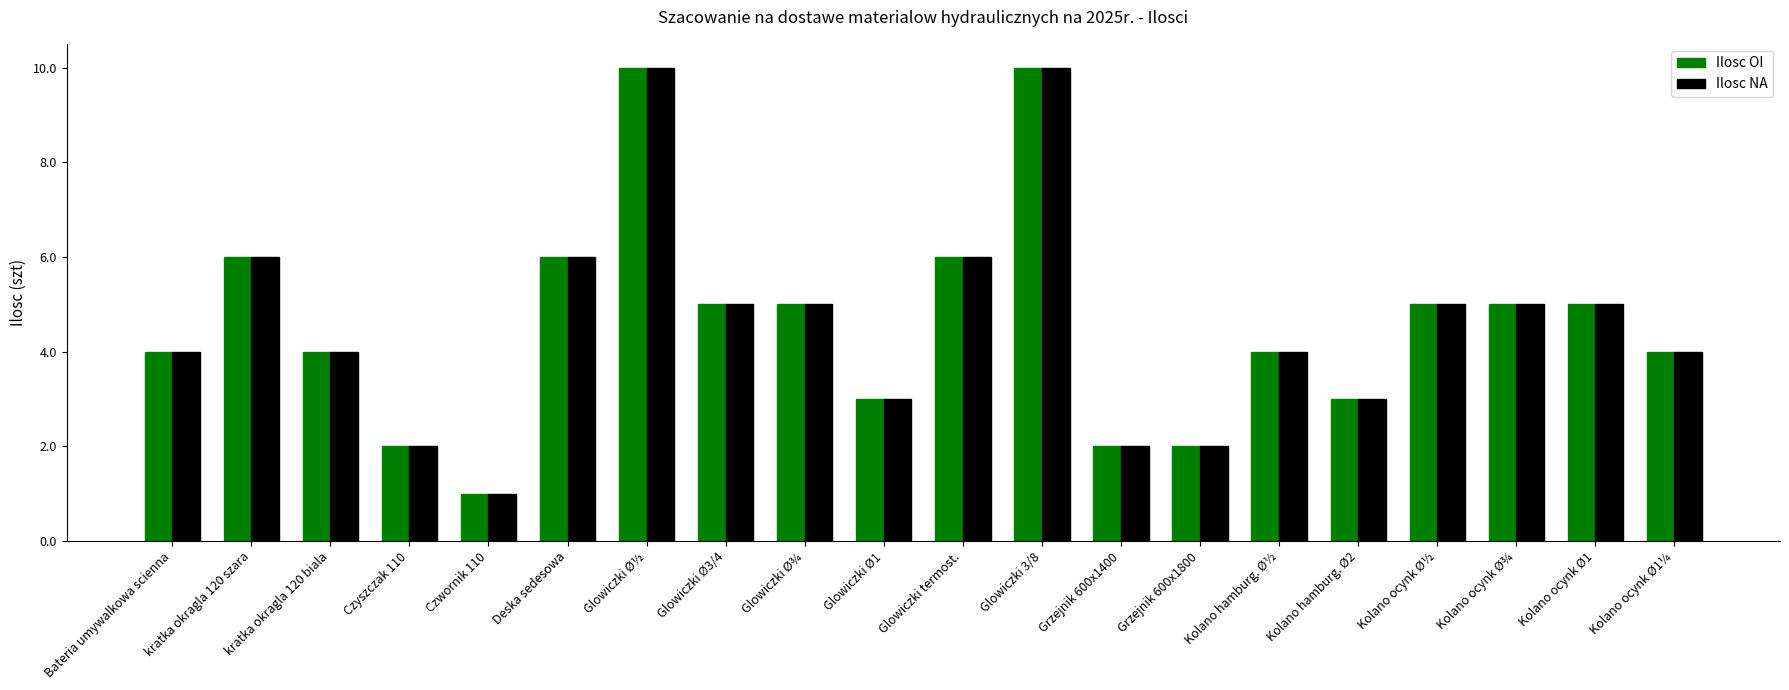

Reading right to left, extract all data points from this chart.

Ilosc OI: Kolano ocynk Ø1¼=4	Kolano ocynk Ø1=5	Kolano ocynk Ø¾=5	Kolano ocynk Ø½=5	Kolano hamburg. Ø2=3	Kolano hamburg. Ø½=4	Grzejnik 600x1800=2	Grzejnik 600x1400=2	Glowiczki 3/8=10	Glowiczki termost.=6	Glowiczki Ø1=3	Glowiczki Ø¾=5	Glowiczki Ø3/4=5	Glowiczki Ø½=10	Deska sedesowa=6	Czwornik 110=1	Czyszczak 110=2	kratka okragla 120 biala=4	kratka okragla 120 szara=6	Bateria umywalkowa scienna=4
Ilosc NA: Kolano ocynk Ø1¼=4	Kolano ocynk Ø1=5	Kolano ocynk Ø¾=5	Kolano ocynk Ø½=5	Kolano hamburg. Ø2=3	Kolano hamburg. Ø½=4	Grzejnik 600x1800=2	Grzejnik 600x1400=2	Glowiczki 3/8=10	Glowiczki termost.=6	Glowiczki Ø1=3	Glowiczki Ø¾=5	Glowiczki Ø3/4=5	Glowiczki Ø½=10	Deska sedesowa=6	Czwornik 110=1	Czyszczak 110=2	kratka okragla 120 biala=4	kratka okragla 120 szara=6	Bateria umywalkowa scienna=4